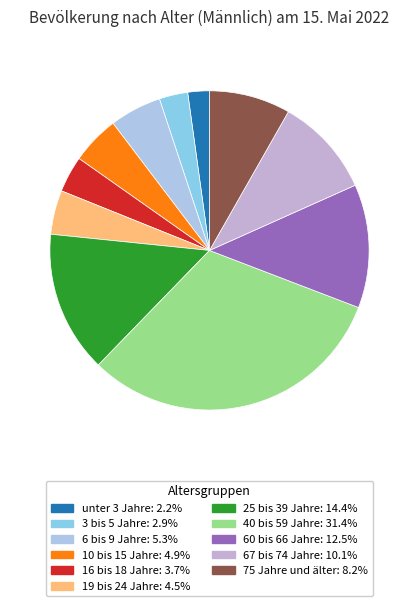

How many segments does this pie chart have?

11